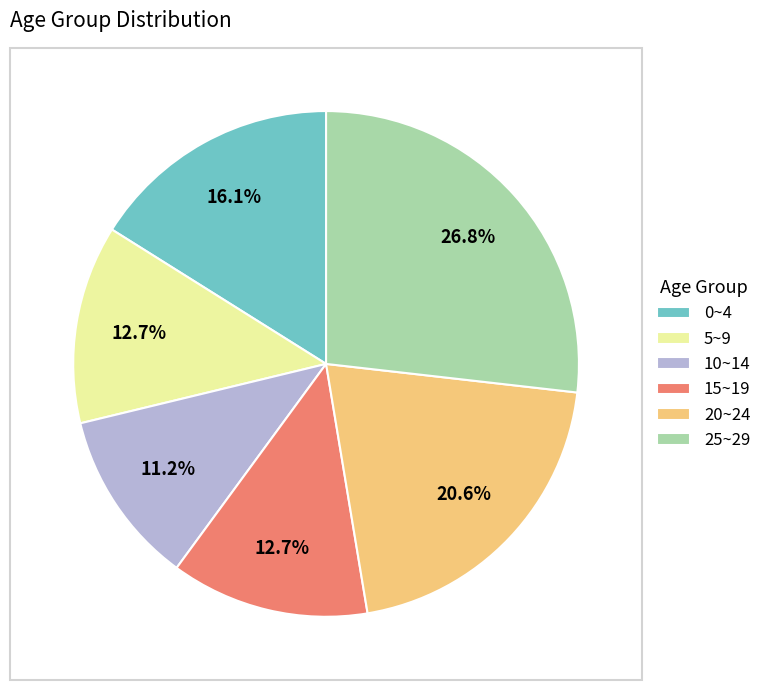

What is the largest slice in the pie chart?

25~29